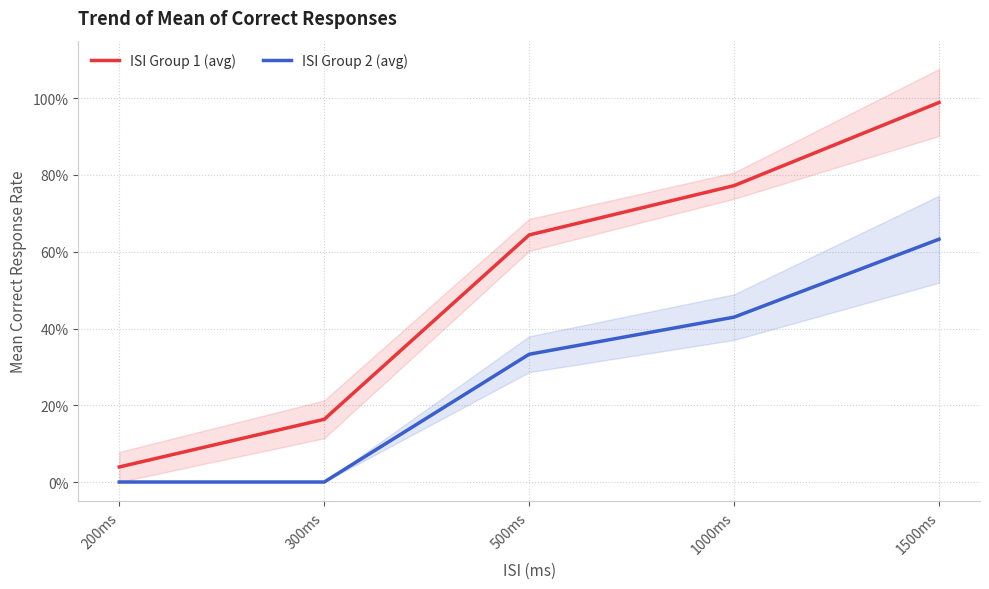

What is the total value across all series at 500ms?

1.0